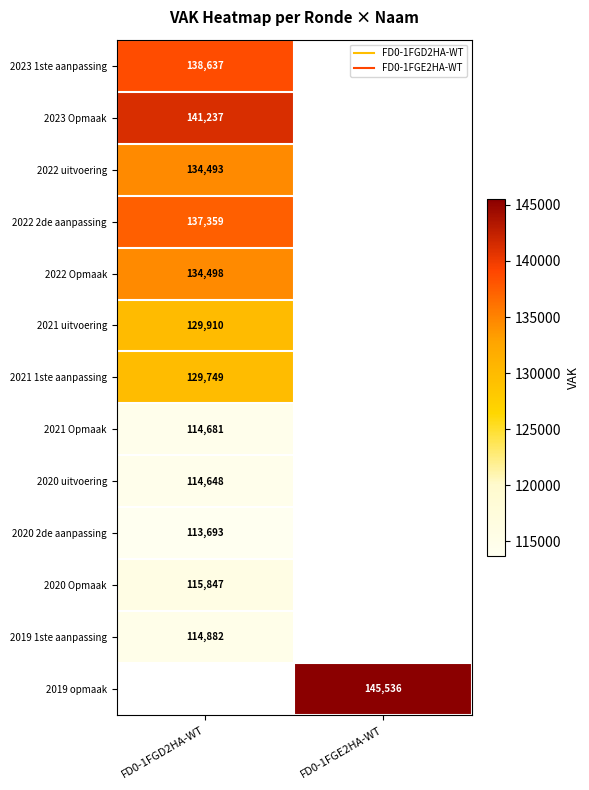

Is the value of 2021 Opmaak at FD0-1FGE2HA-WT greater than the value of 2023 Opmaak at FD0-1FGE2HA-WT?

No